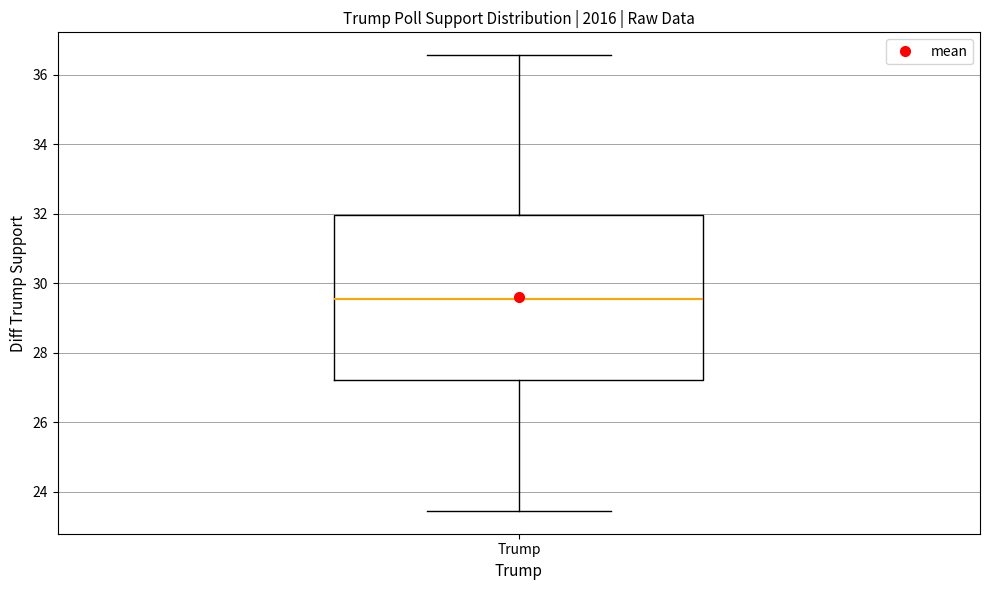

Where does the upper whisker of the box for Trump end on the y-axis? The values are not printed on the chart, so give them approximately, as read against the axis.

36.6